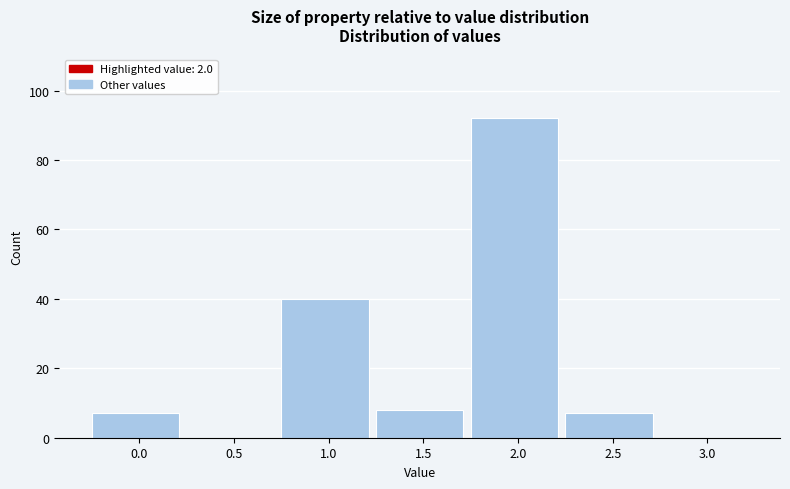

Reading left to right, list all the values displayed in this chart.

0.0=7	0.5=0	1.0=40	1.5=8	2.0=92	2.5=7	3.0=0